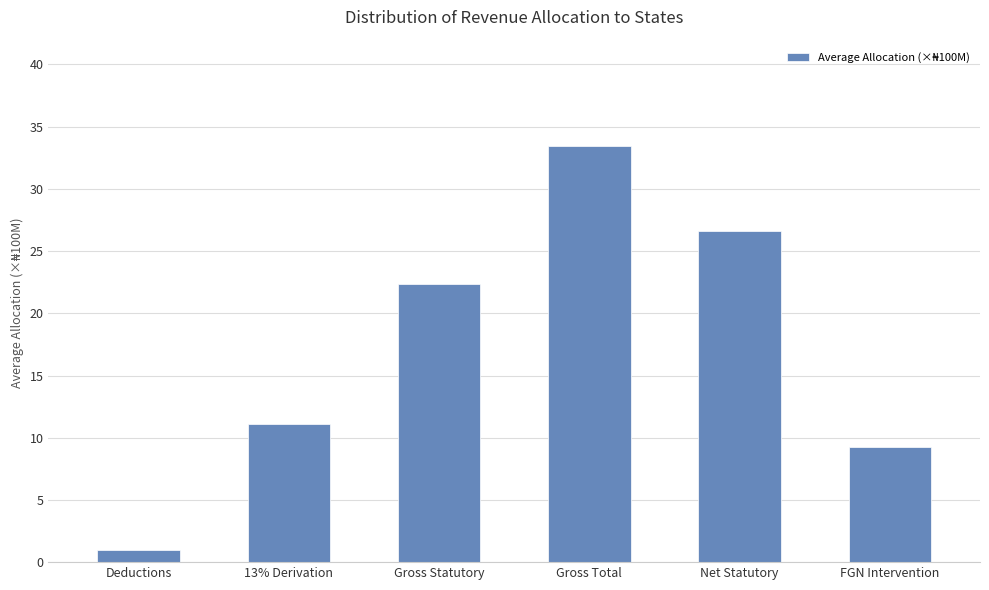

Rank the categories by value from lowest to highest.

Deductions, FGN Intervention, 13% Derivation, Gross Statutory, Net Statutory, Gross Total